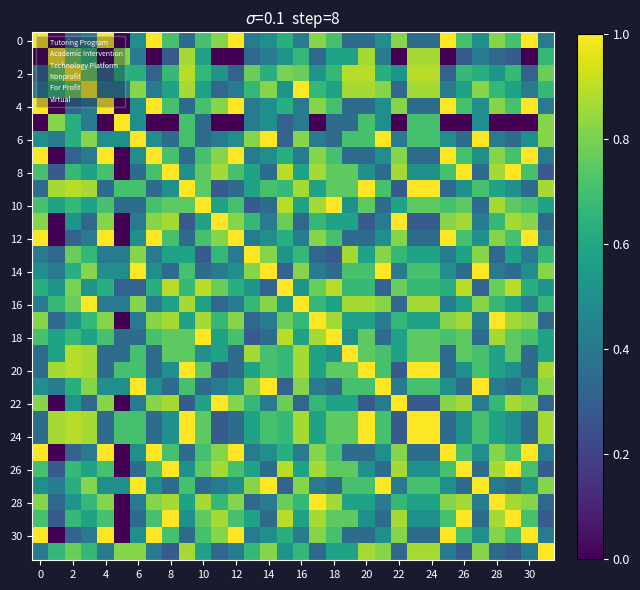

At how many categories does at least one series exceed 0?

32